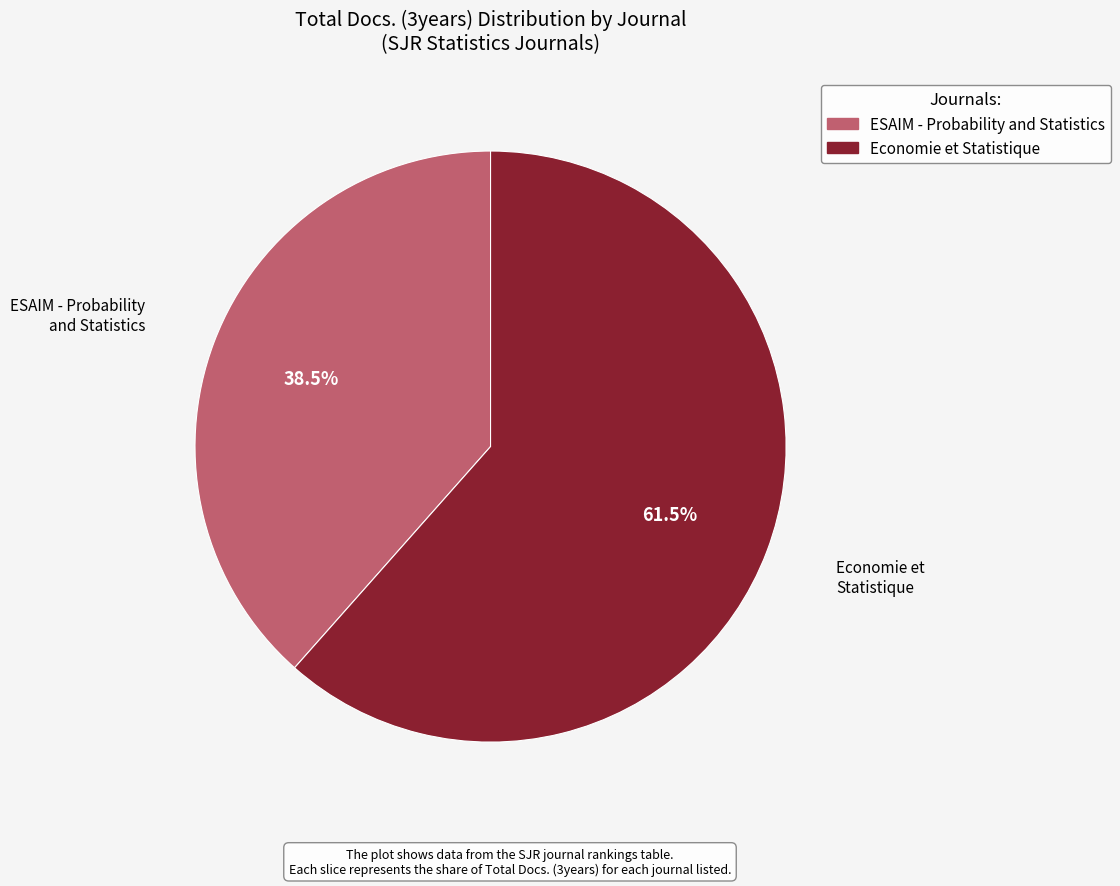

Combined, what portion of the pie is ESAIM - Probability and Statistics and Economie et Statistique?

100.0%